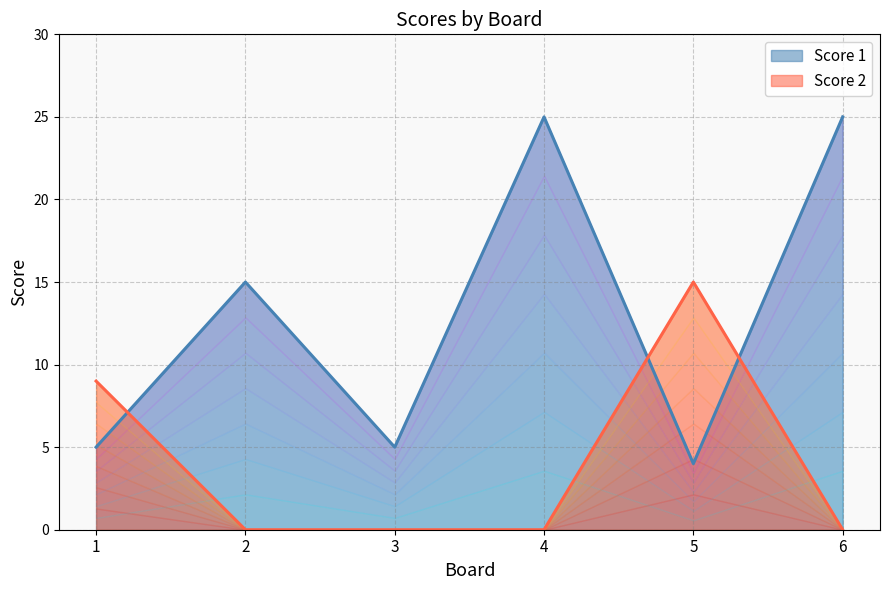

Where do Score 2 and Score 1 first cross each other?

1 and 2